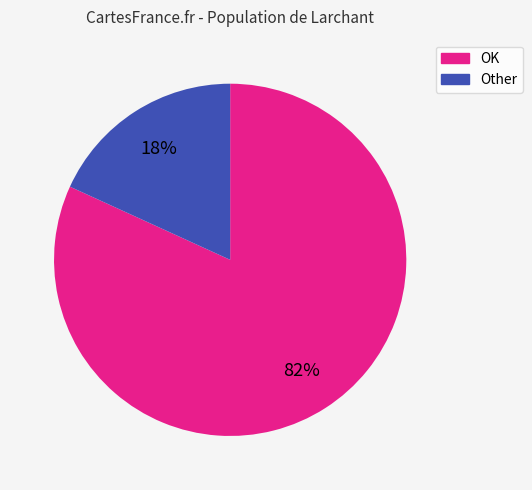

To the nearest percent, what is the average slice percentage?

50%